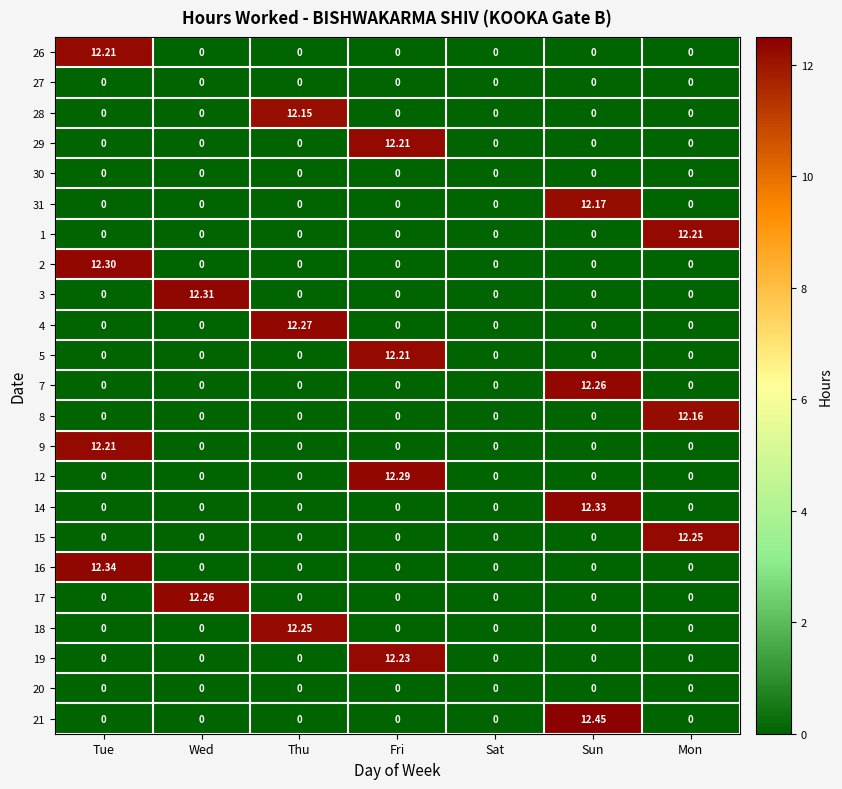

What is the total value across all series at Wed?

24.6